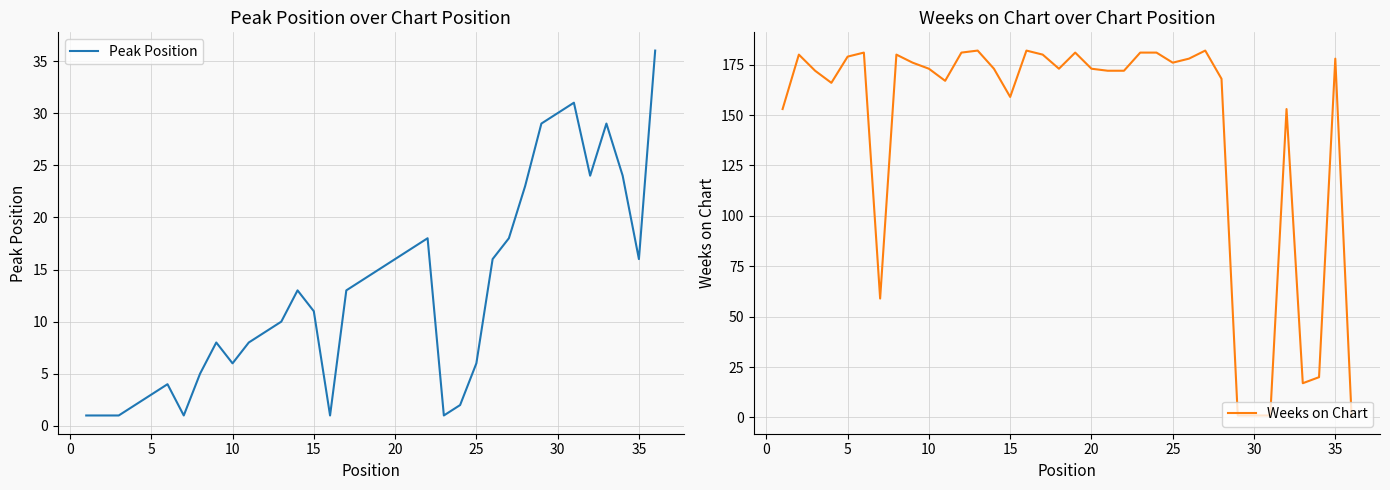

What is the minimum value for Weeks on Chart?

1